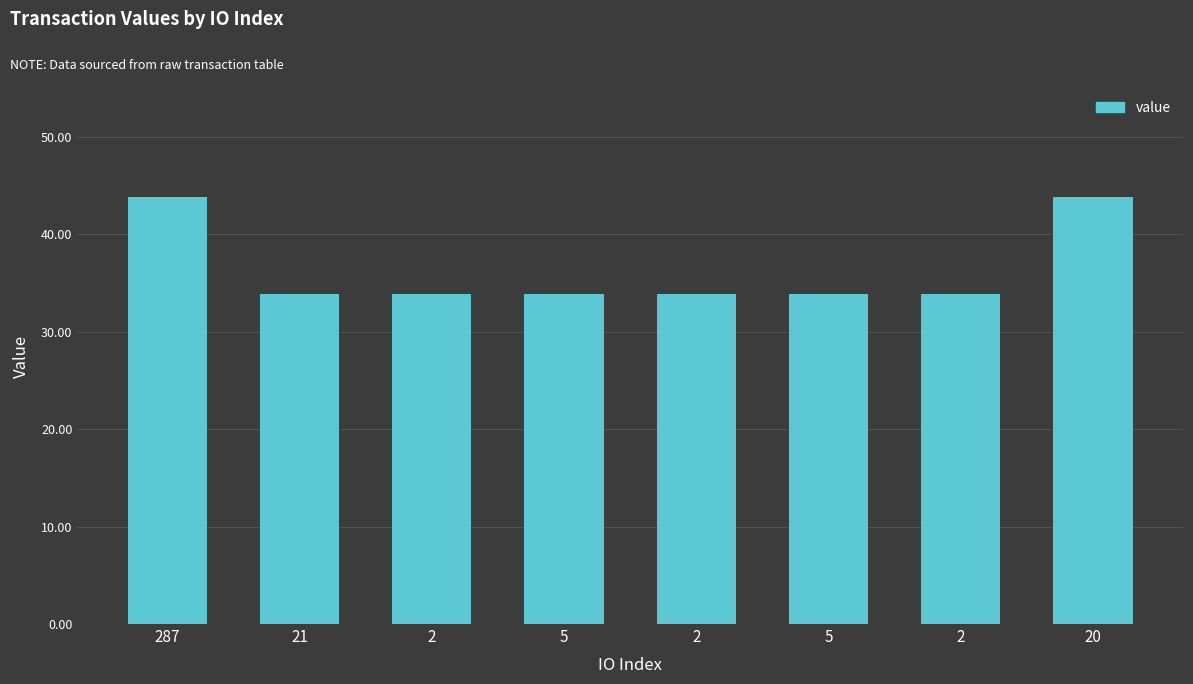

Which has a higher value, 21 or 2?

21